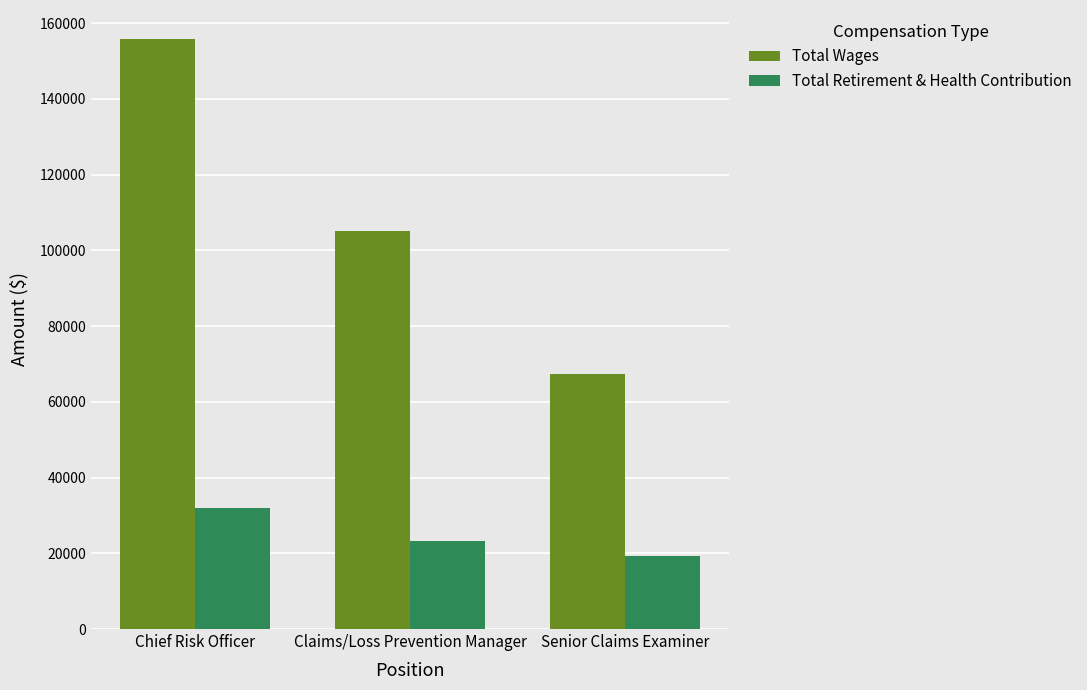

Which category has the lowest value across all series?

Senior Claims Examiner